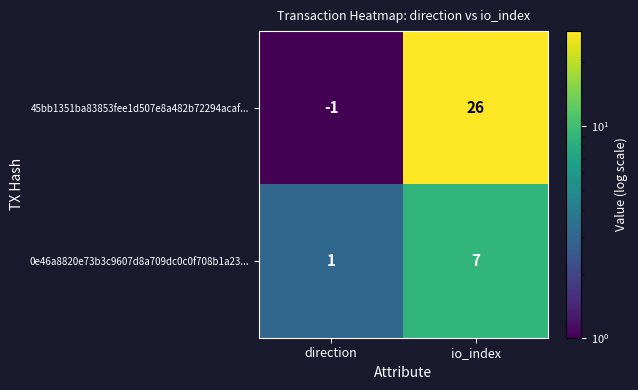

Between direction and io_index, which series saw the biggest shift?

45bb1351ba83853fee1d507e8a482b72294acaf...